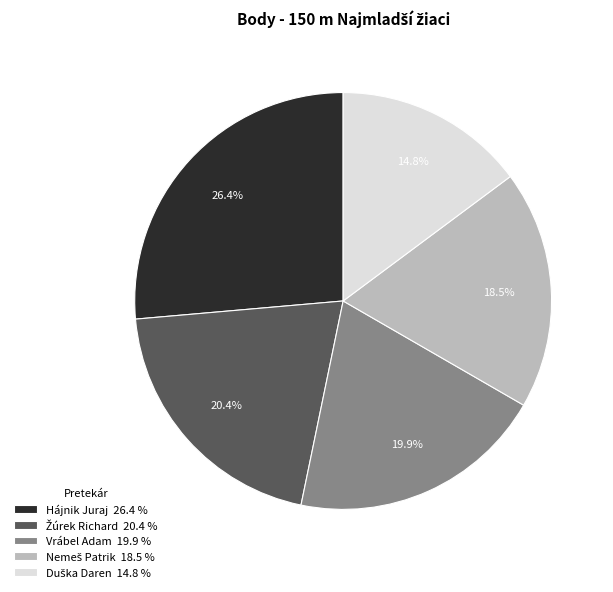

What portion of the pie excludes Hájnik Juraj 26.4 %?

73.6%